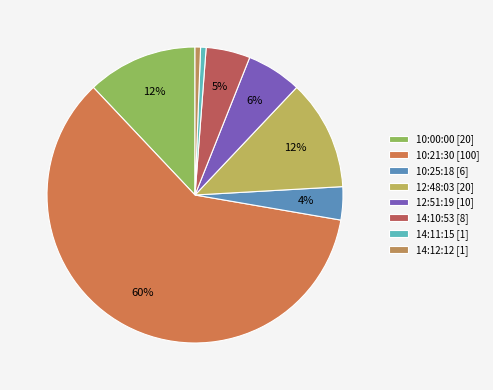

Combined, what portion of the pie is 14:11:15 and 12:51:19?

6.6%